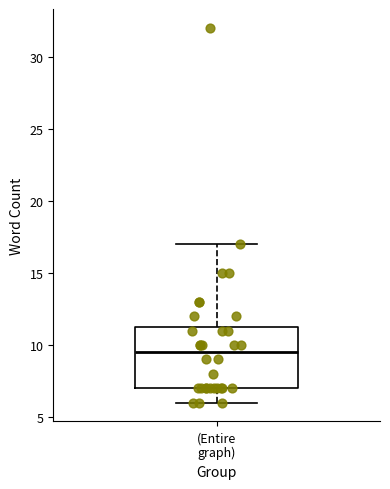

Read this box plot against the y-axis: the position of the median line, the range covered by the box, and the ends of both whiskers. The values are not printed on the chart, so give them approximately, as read against the axis.

median 9.5, box 7.0 to 11.5, whiskers 6.0 to 17.0